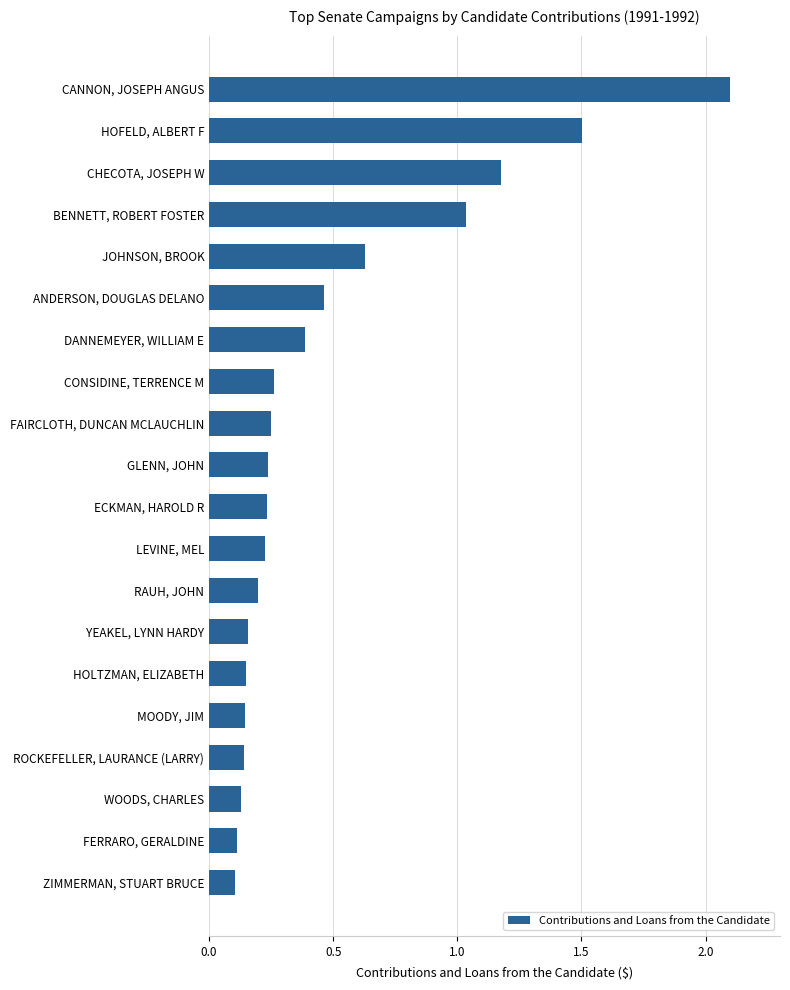

What is the sum of all values?

9.6